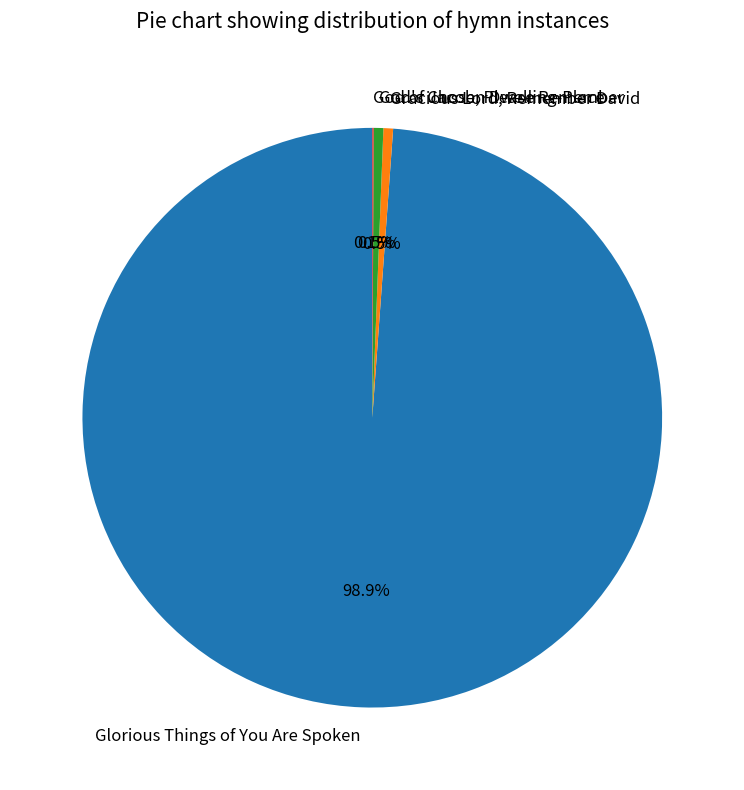

Which category accounts for the majority?

Glorious Things of You Are Spoken